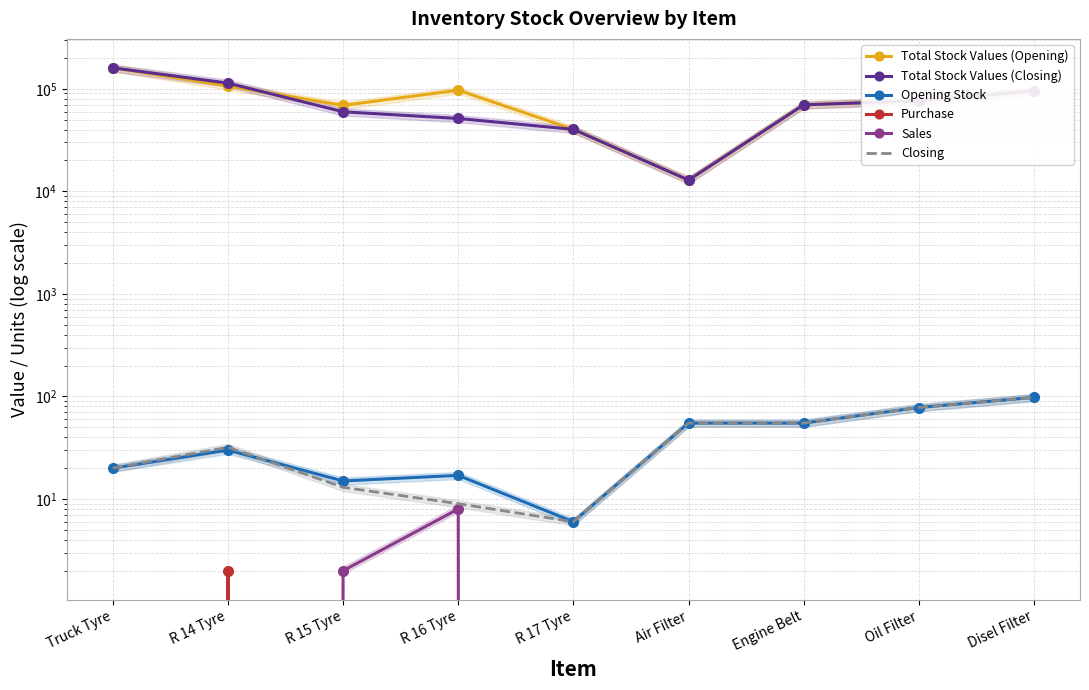

True or false: Total Stock Values (Closing) and Opening Stock cross at least once.

False